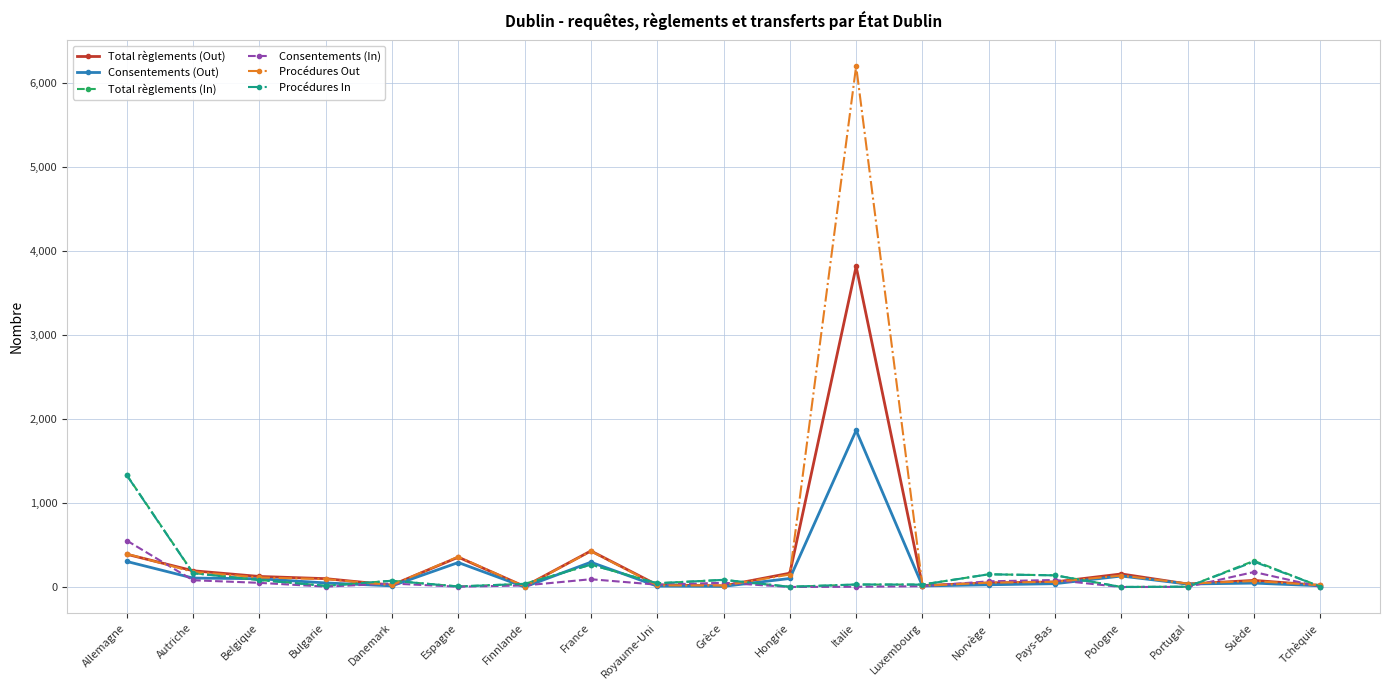

What is the label of the 17th point from the right?

Belgique